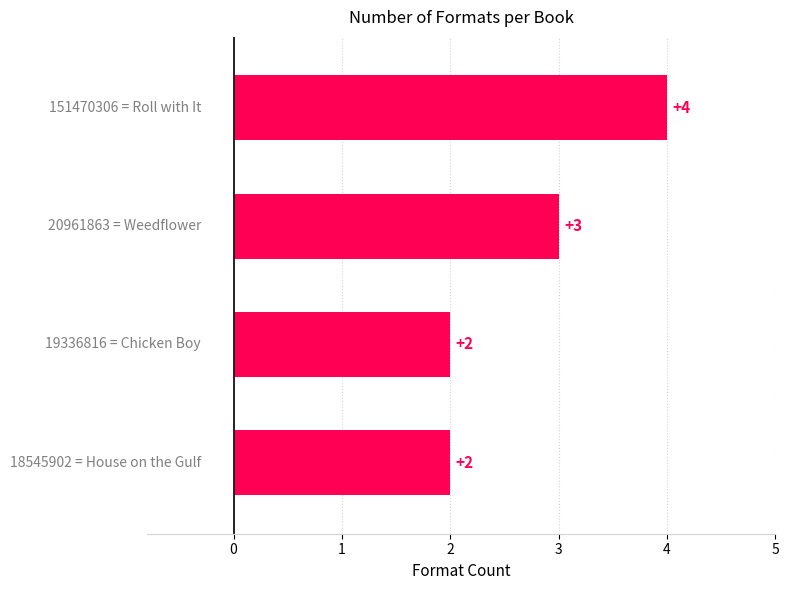

True or false: the data shows 4 at Roll with It.

True